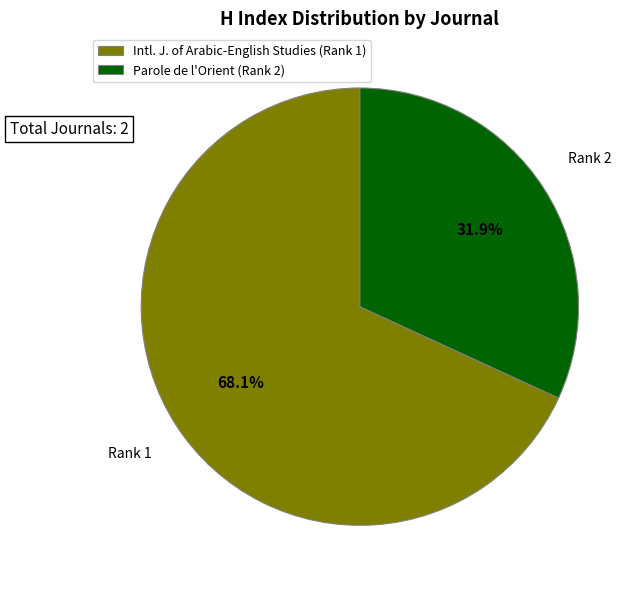

Which has a higher value, Parole de l'Orient (Rank 2) or Intl. J. of Arabic-English Studies (Rank 1)?

Intl. J. of Arabic-English Studies (Rank 1)